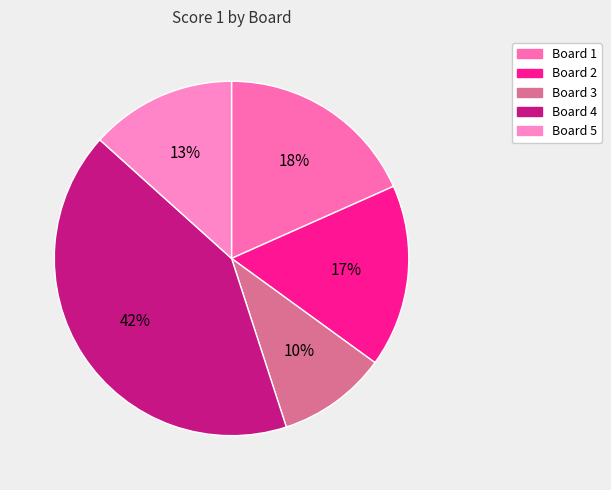

What is the largest slice in the pie chart?

Board 4